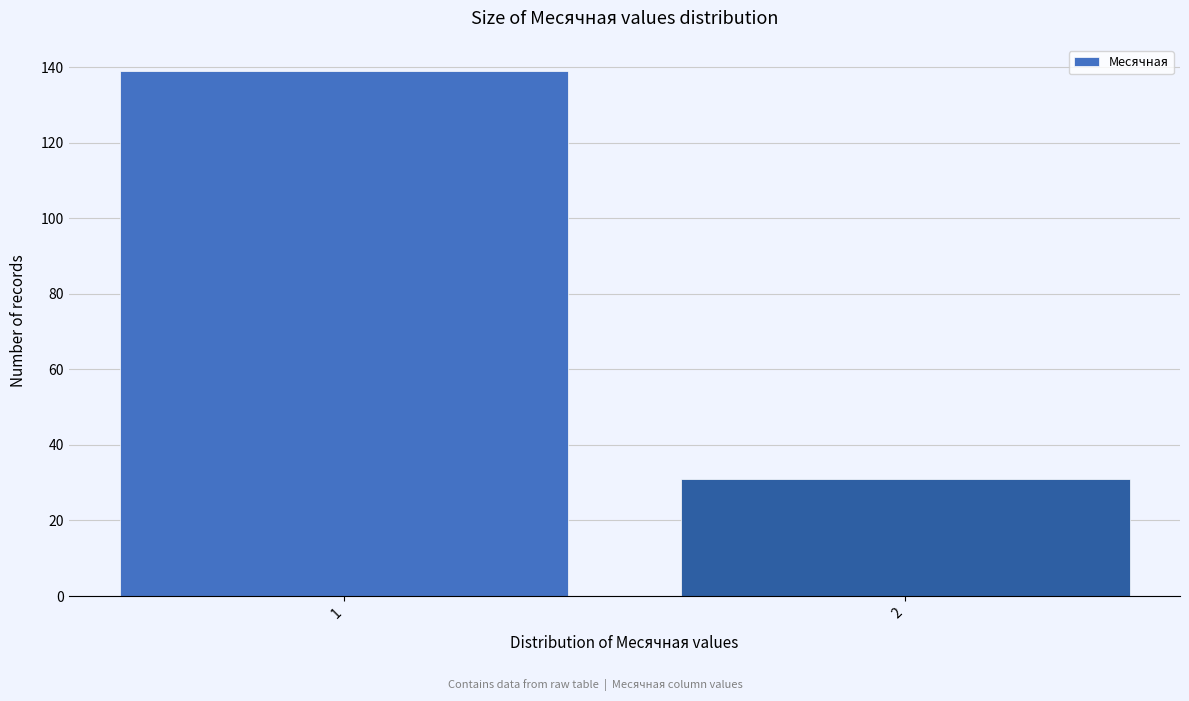

Reading left to right, list all the values displayed in this chart.

1=139	2=31